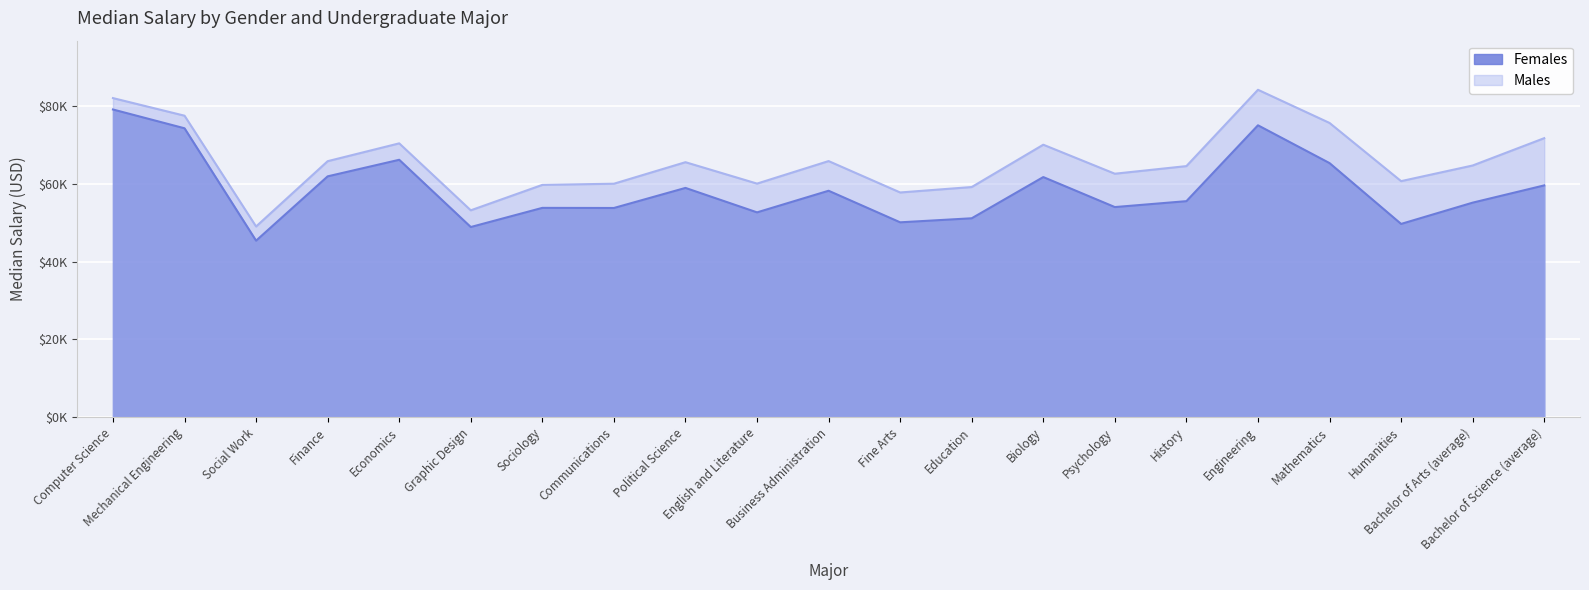

How many series are shown in this chart?

2